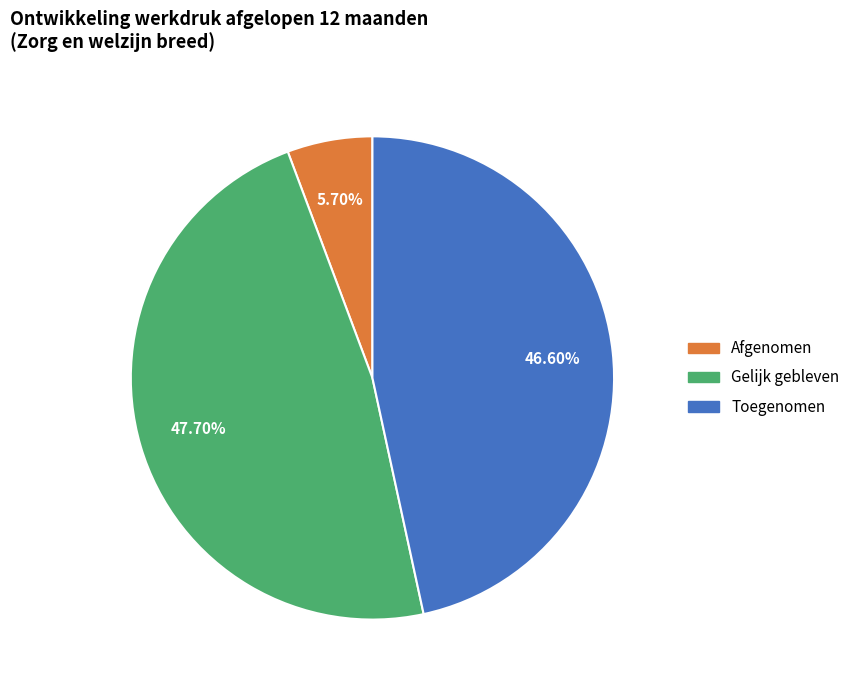

What is the largest slice in the pie chart?

Gelijk gebleven